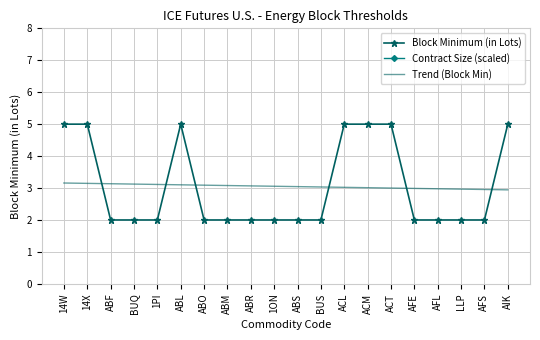

What position from the right is AFE?

5